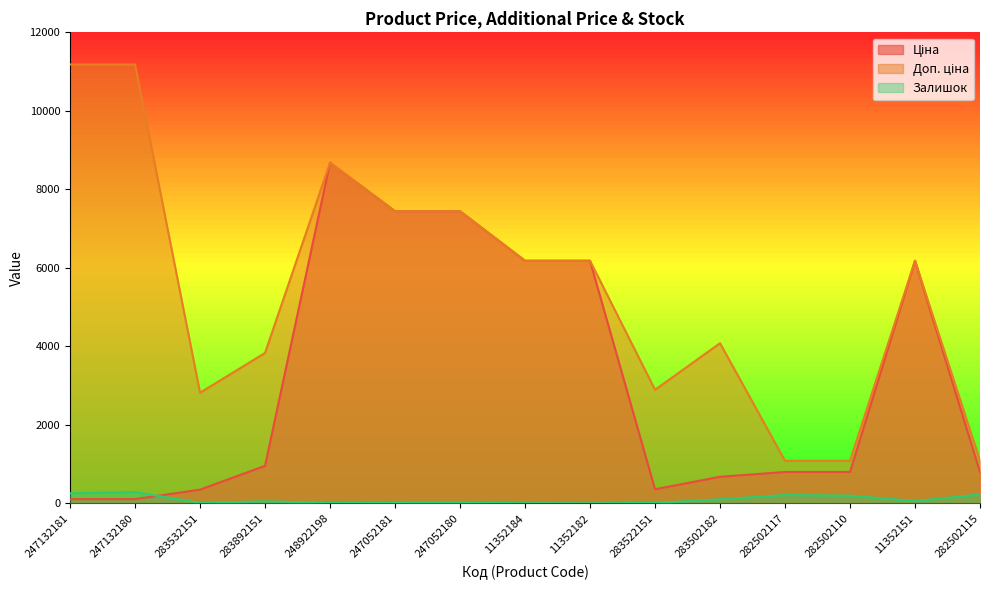

At 282502117, list the series in order from smallest to largest.

Залишок, Ціна, Доп. ціна